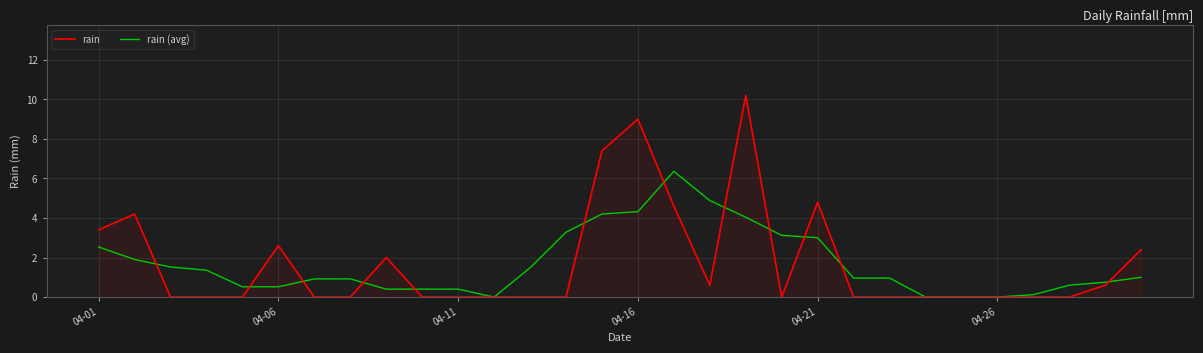

Which series has the widest spread of values?

rain